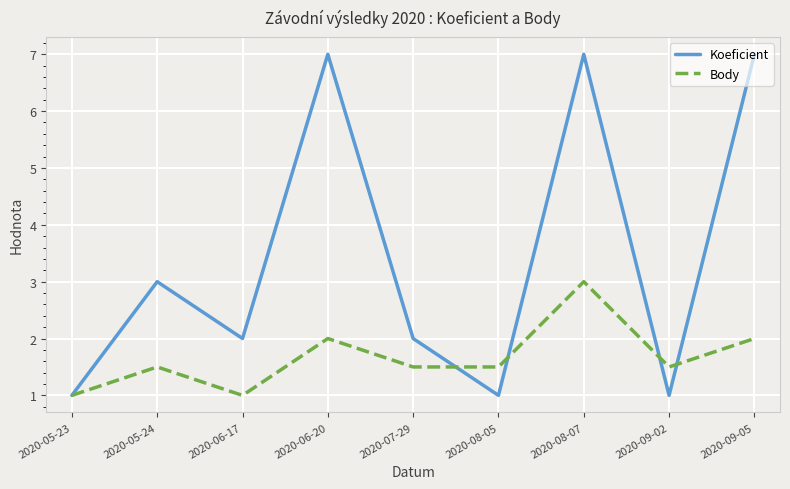

What is the minimum value for Koeficient?

1.0